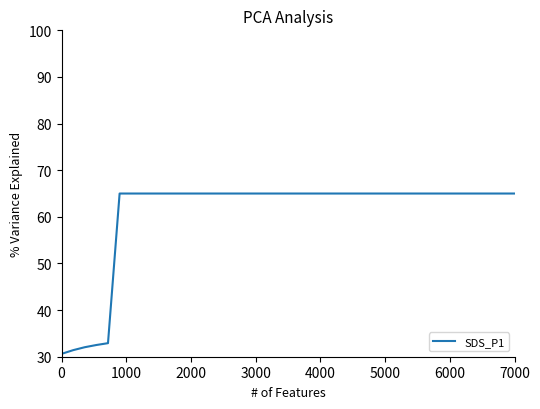

What is the difference between the second highest and second lowest values?

33.6